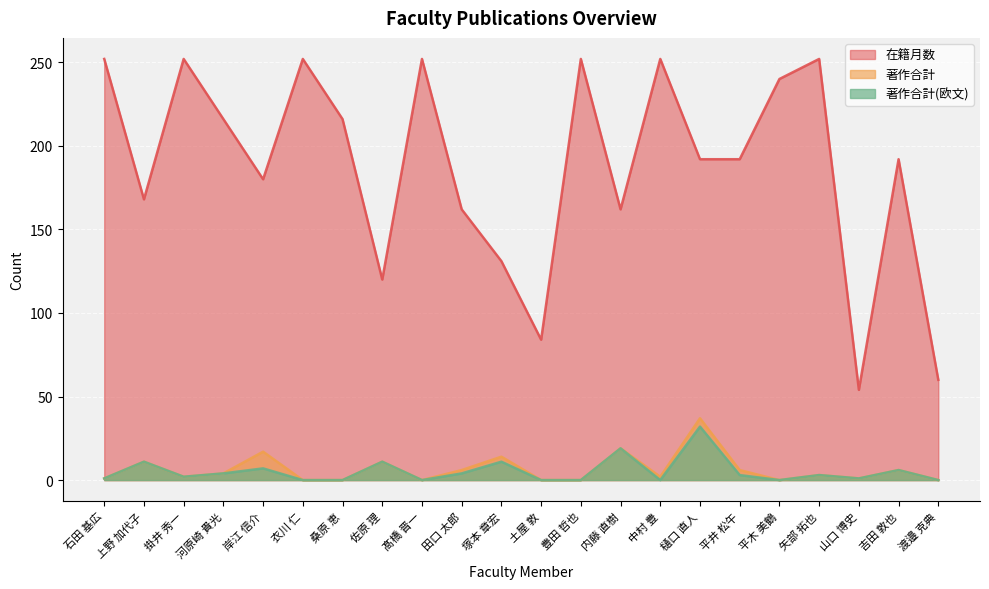

What is the sum of the 著作合計 values at 佐原 理 and 平井 松午?

17